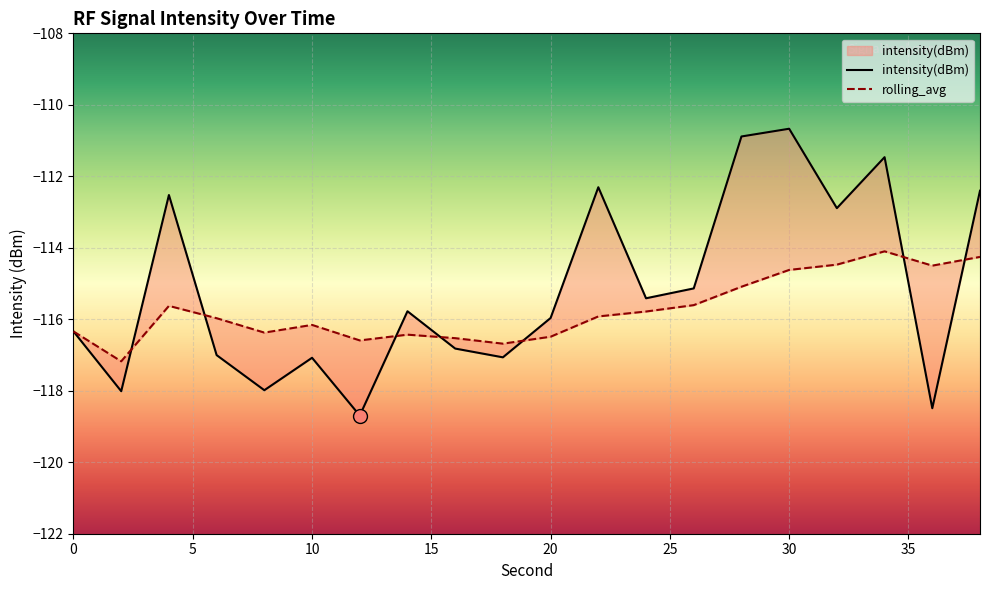

Reading left to right, list all the values displayed in this chart.

intensity(dBm): -116.3	-118.0	-112.5	-117.0	-118.0	-117.1	-118.7	-115.8	-116.8	-117.1	-116.0	-112.3	-115.4	-115.1	-110.9	-110.7	-112.9	-111.5	-118.5	-112.4
rolling_avg: -116.3	-117.2	-115.6	-116.0	-116.4	-116.2	-116.6	-116.4	-116.5	-116.7	-116.5	-115.9	-115.8	-115.6	-115.1	-114.6	-114.5	-114.1	-114.5	-114.3